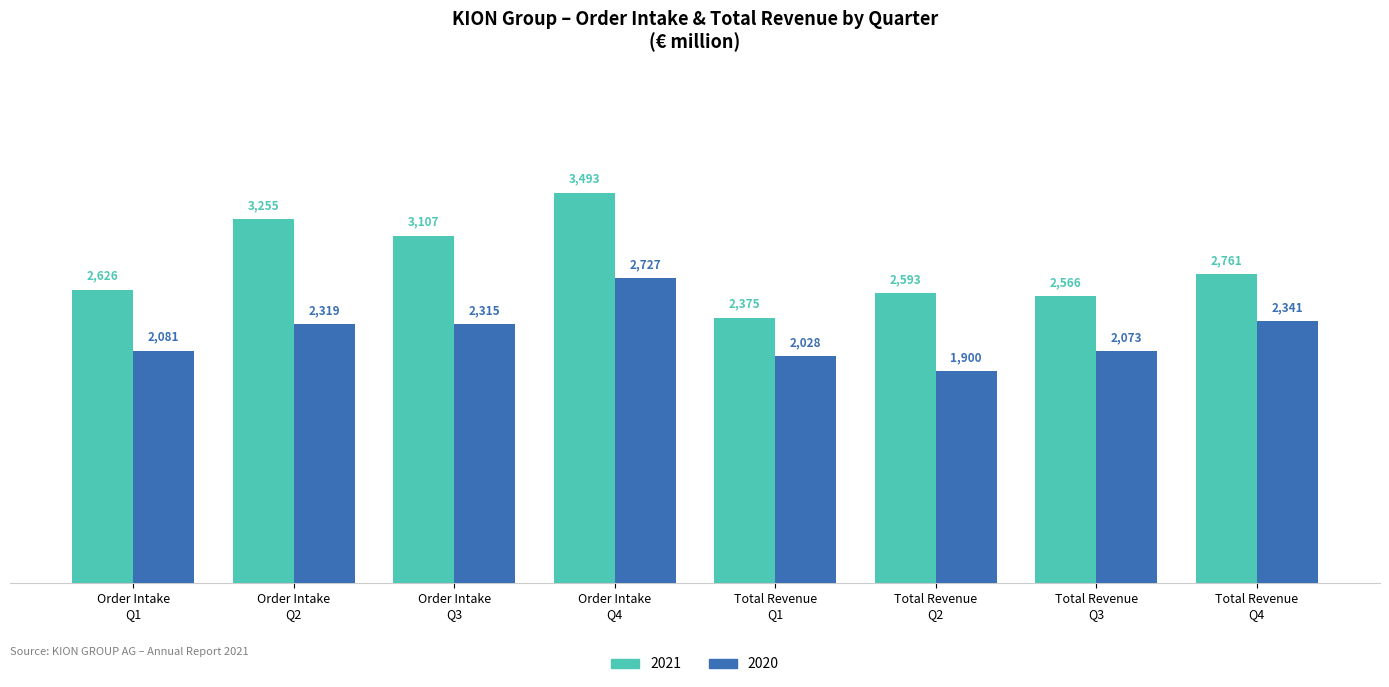

What is the maximum value shown in the chart?

3492.6